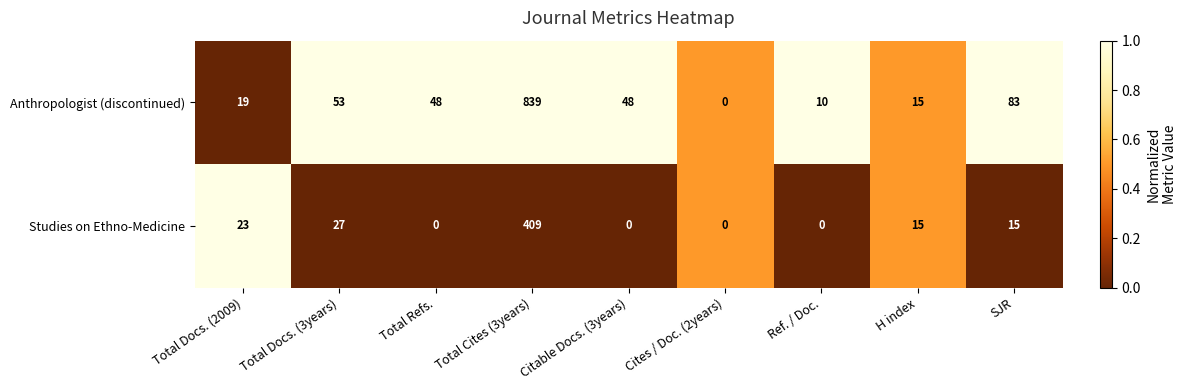

At which label does Anthropologist (discontinued) reach its peak?

Total Cites (3years)